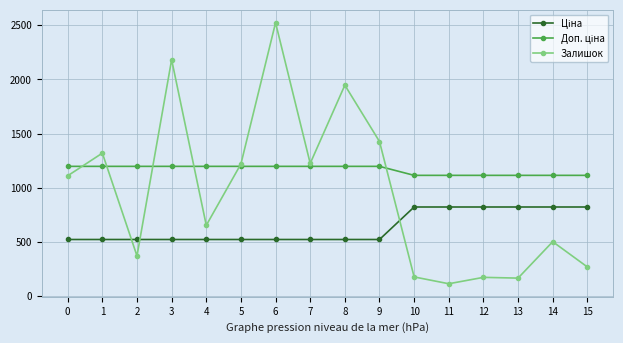

What is the greatest value displayed?

2522.0